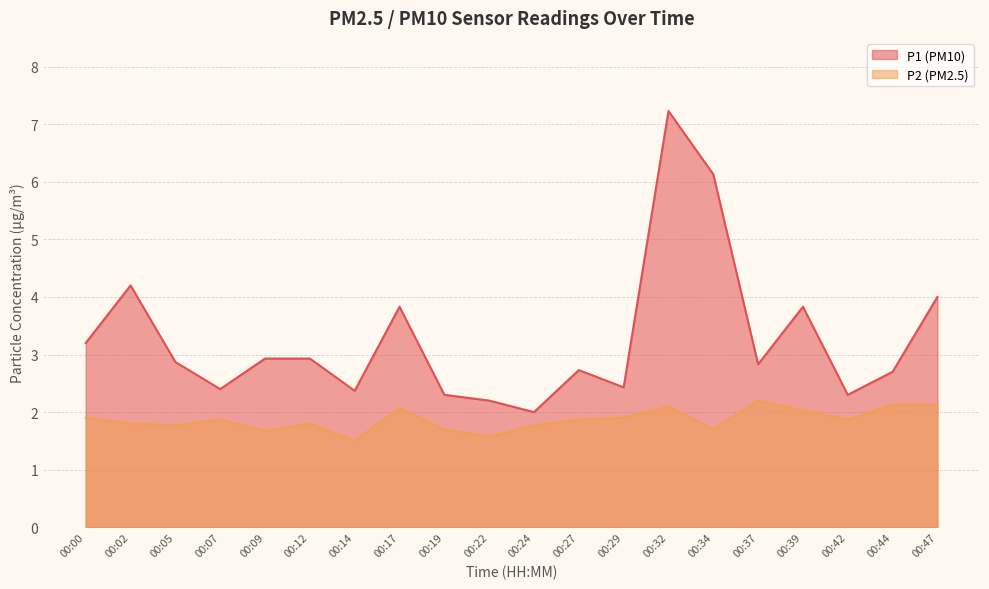

What are all the series names shown in the legend?

P1, P2